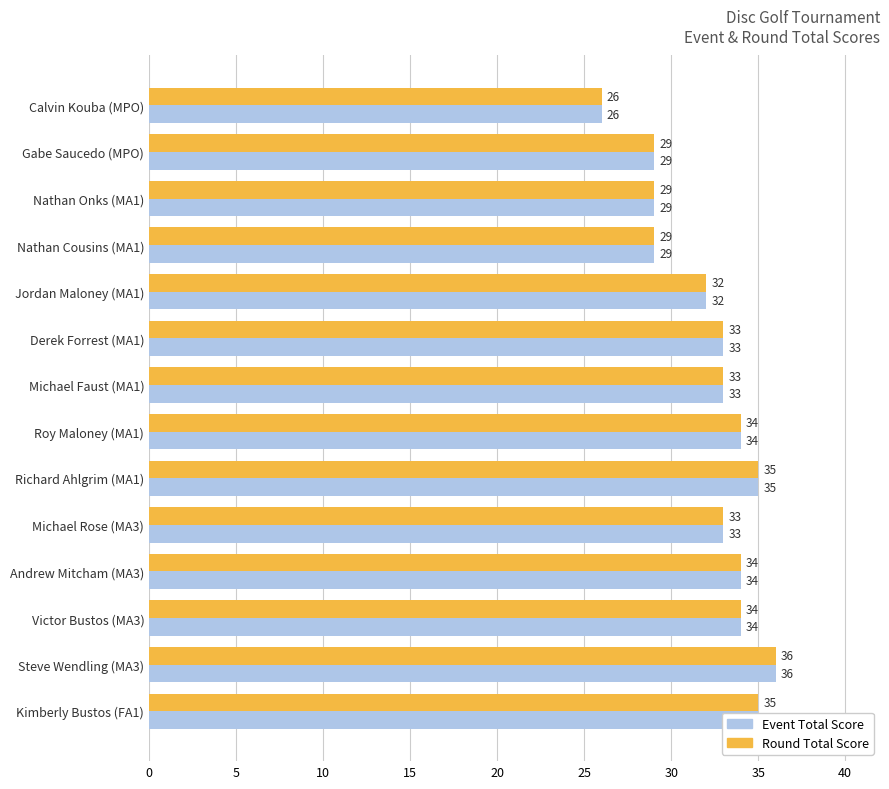

What is the minimum value for Event Total Score?

26